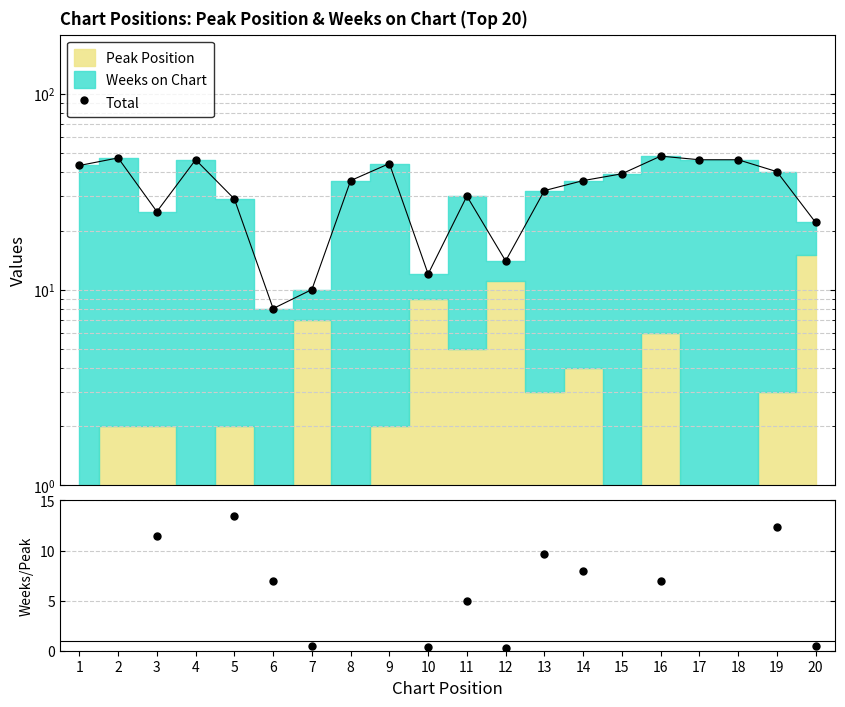

List the labels in order of value, smallest first.

6, 7, 10, 12, 20, 3, 5, 11, 13, 8, 14, 15, 19, 1, 9, 4, 17, 18, 2, 16